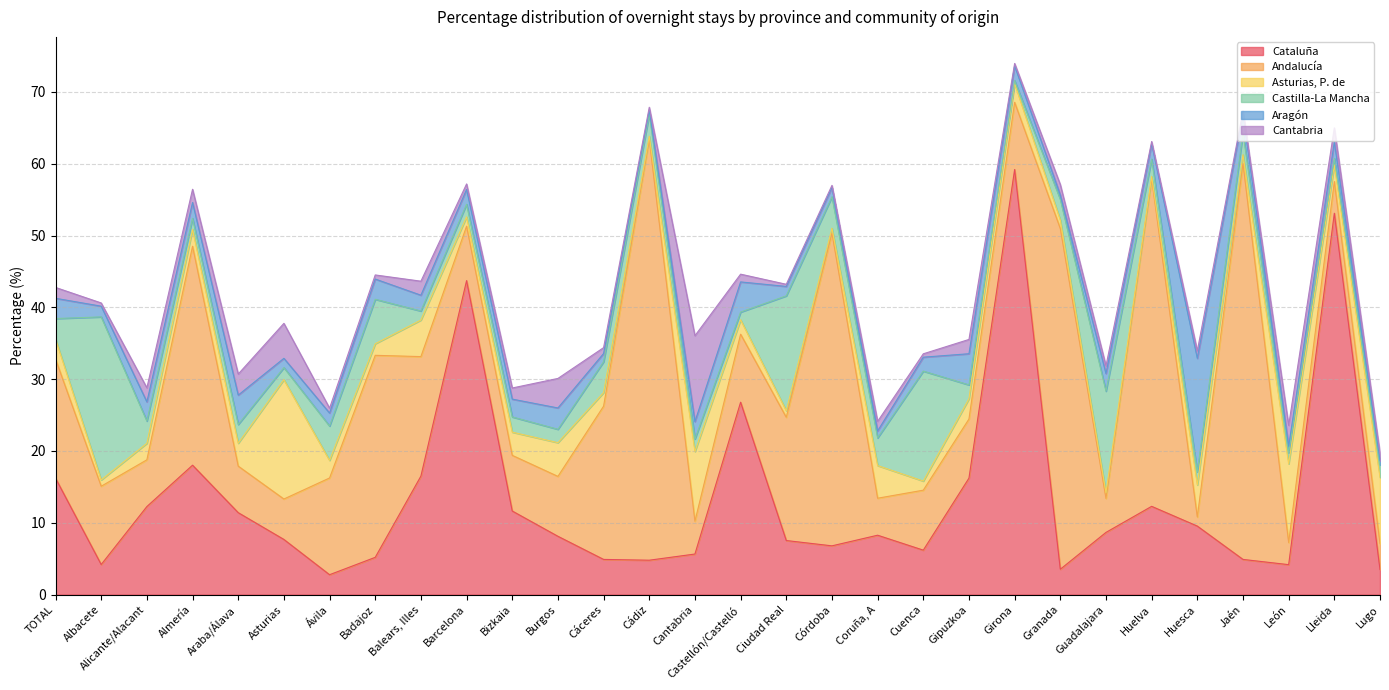

The value of Aragón at Lleida is 2.3. True or false?

True